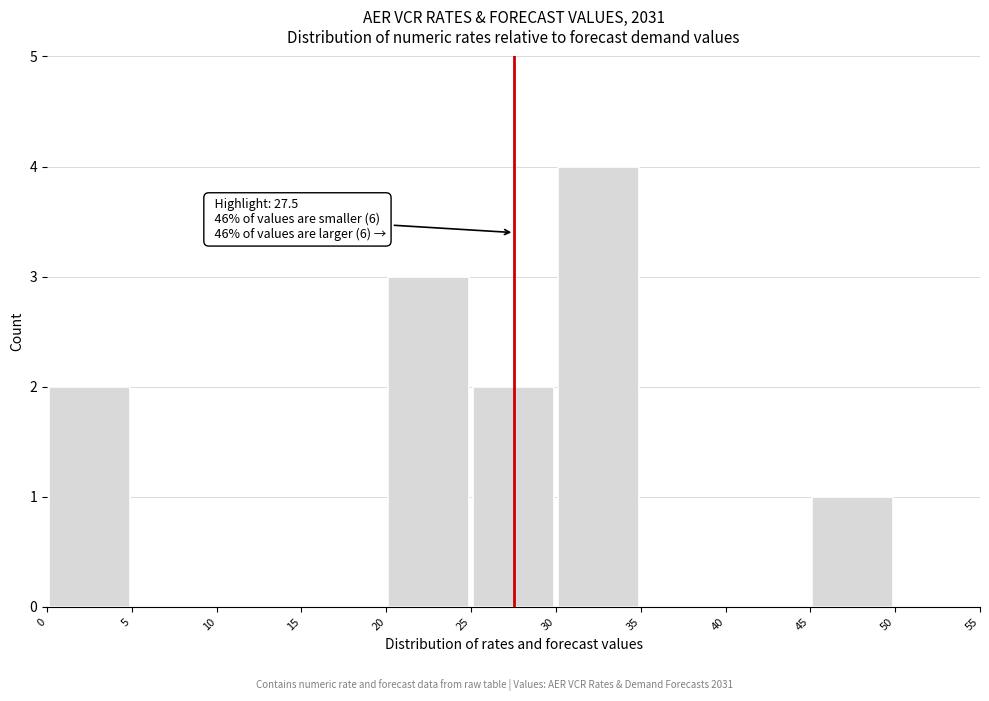

Which range on the x-axis has the tallest bar?

30 to 35